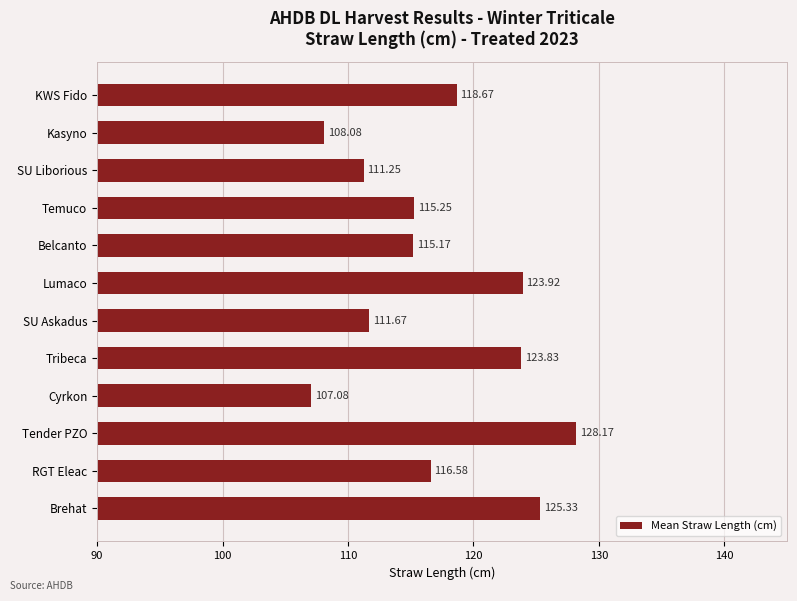

Count the number of categories in the chart.

12